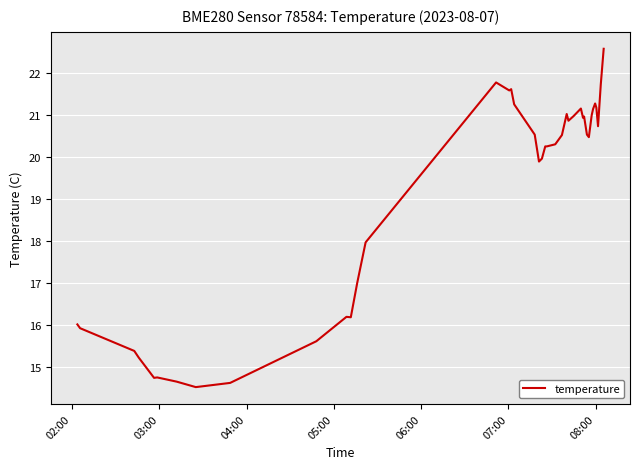

What is the greatest value displayed?

22.6